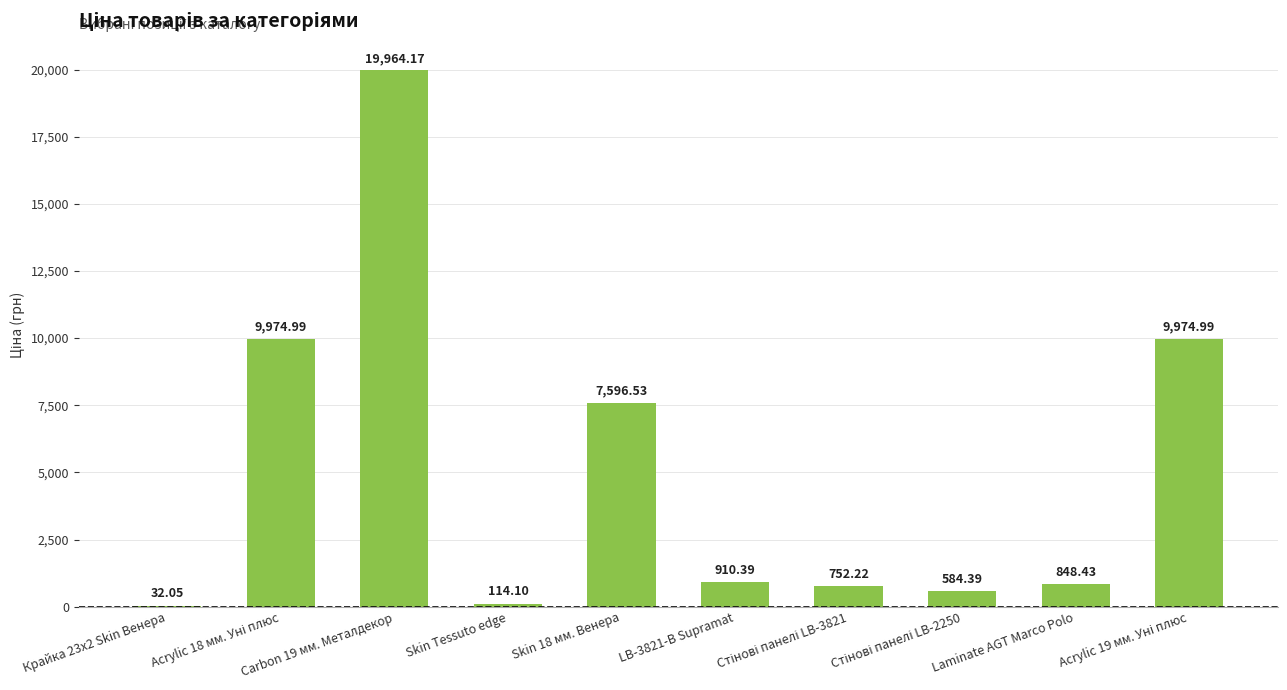

What is the sum of all values?

50752.3